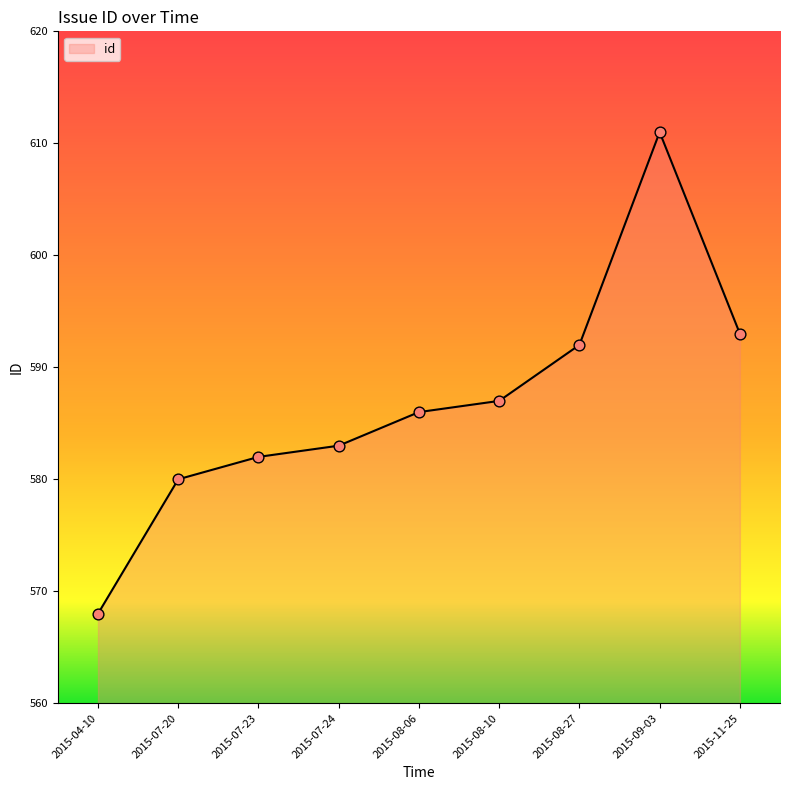

Between 2015-07-24 and 2015-08-27, which is larger?

2015-08-27